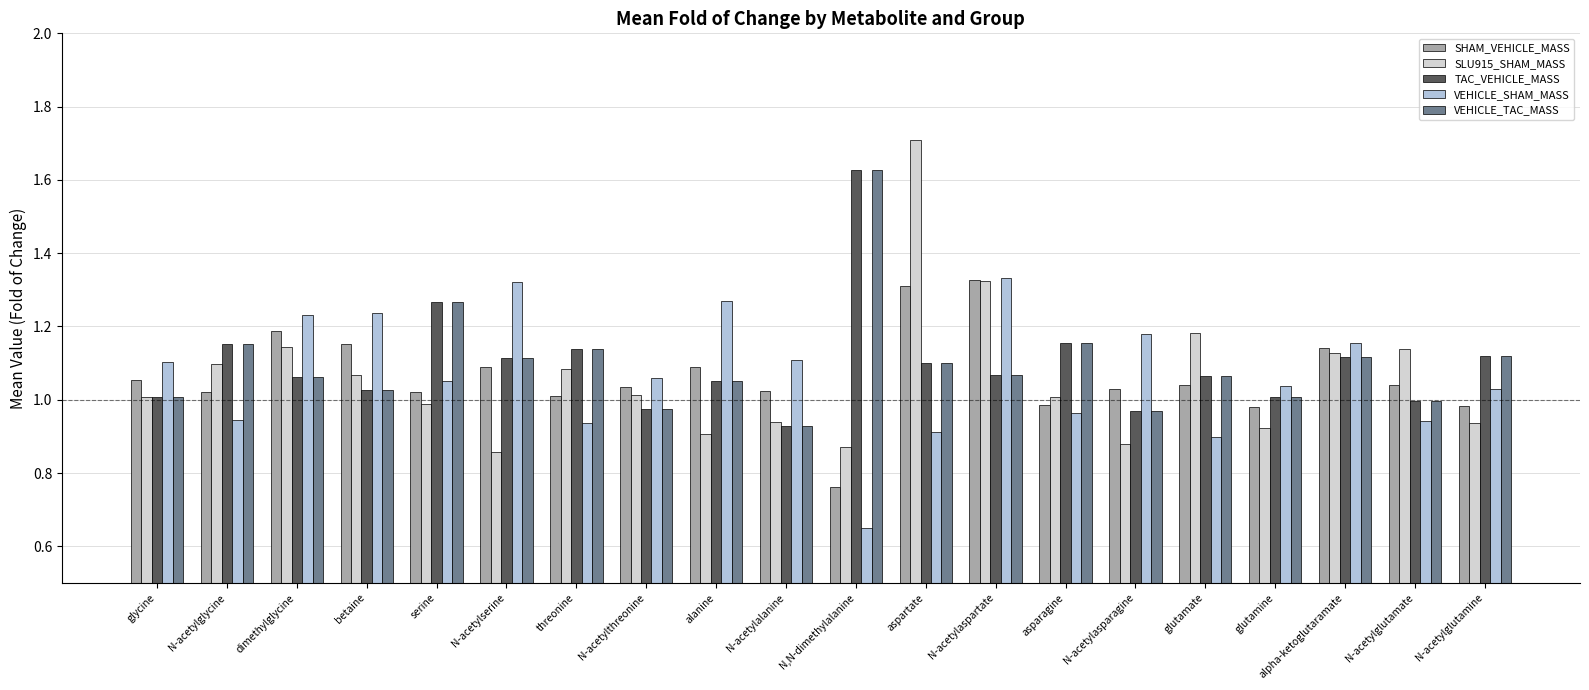

What are all the series names shown in the legend?

SHAM_VEHICLE_MASS, SLU915_SHAM_MASS, TAC_VEHICLE_MASS, VEHICLE_SHAM_MASS, VEHICLE_TAC_MASS